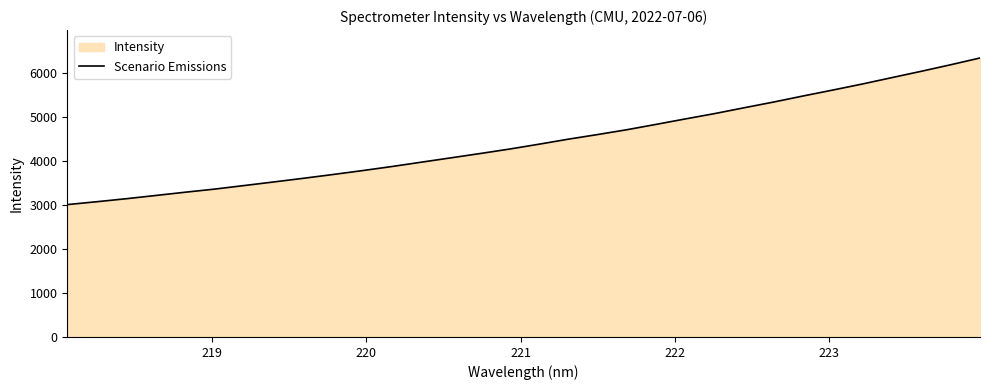

Reading right to left, transcribe all the data shown in this chart.

6336.1	6182.1	6033.6	5889.9	5745.2	5608.6	5475.2	5337.7	5208.1	5076.0	4954.2	4829.4	4707.2	4597.0	4491.4	4376.8	4266.6	4164.9	4066.4	3968.1	3869.5	3776.9	3688.4	3602.8	3520.3	3438.9	3358.2	3287.5	3213.4	3139.7	3071.6	3006.2